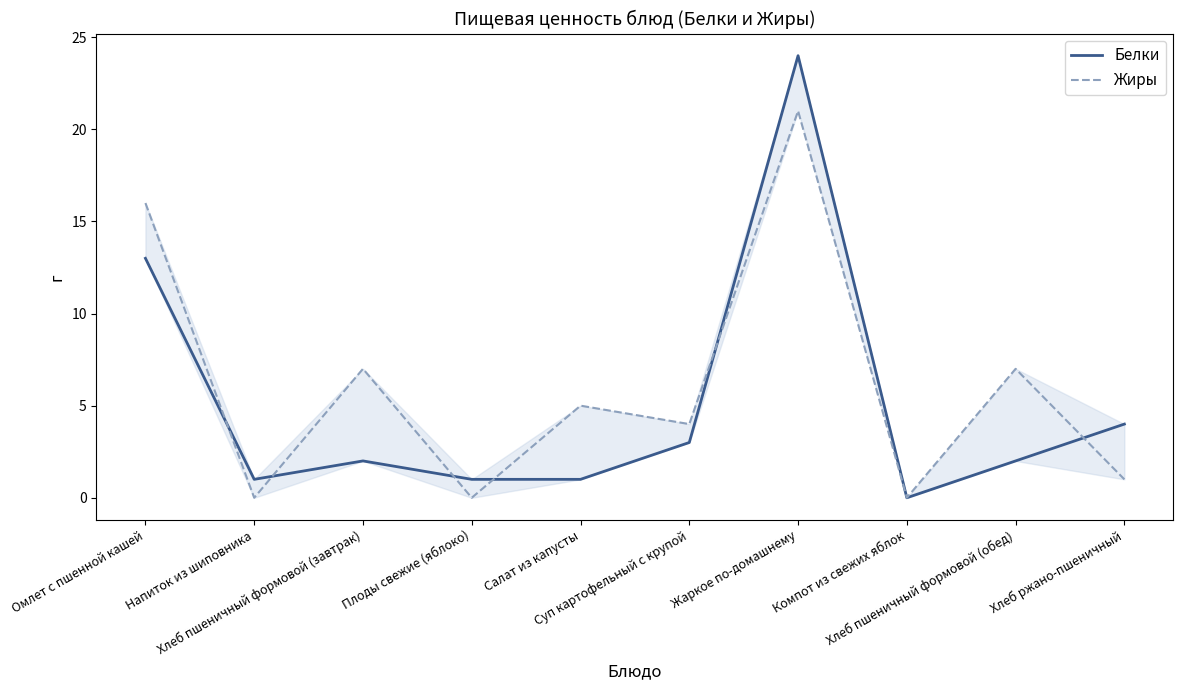

True or false: Белки has a value of 1 at Хлеб ржано-пшеничный.

False